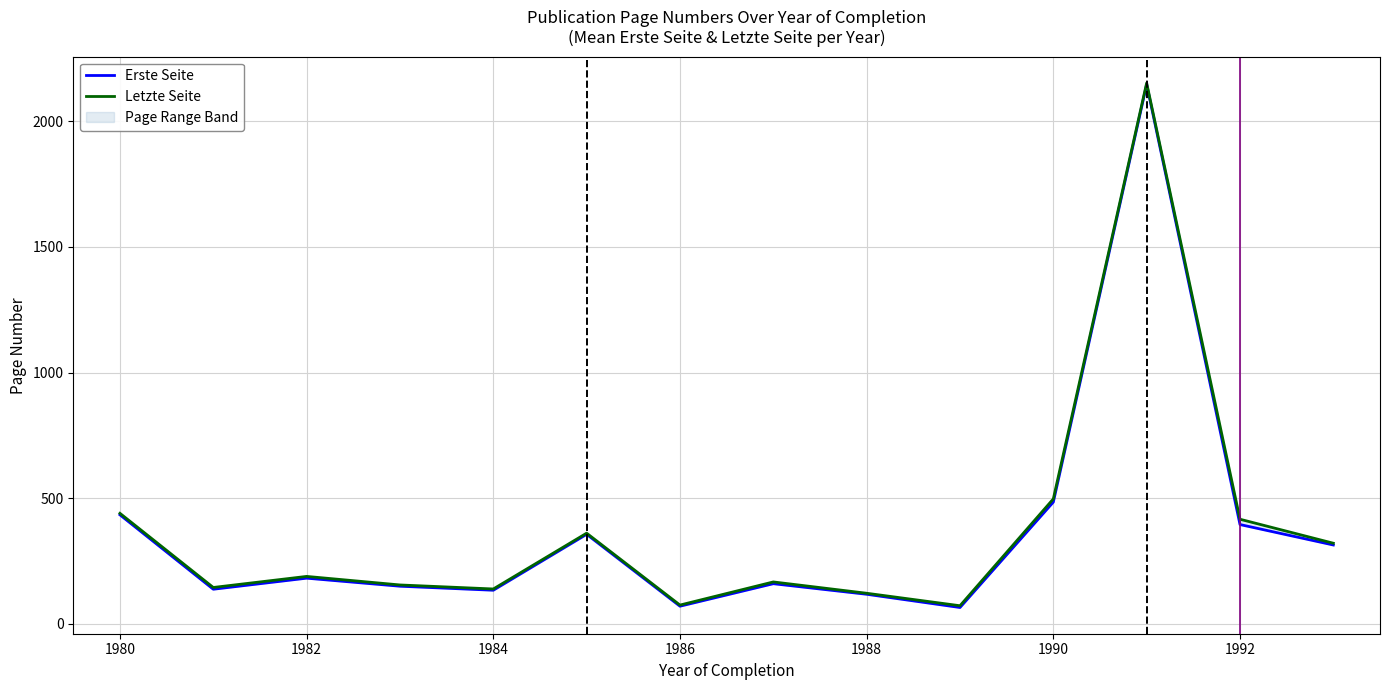

The Letzte Seite series shows 298.6 at 1992. True or false?

False